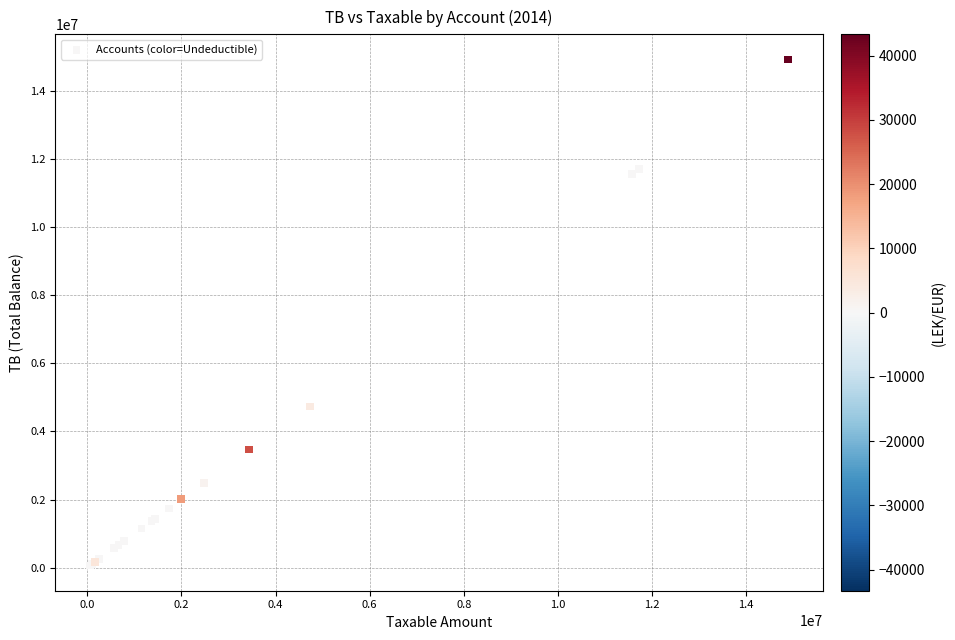

What Y value in the scatter plot is closest to 7496485?

4735066.9